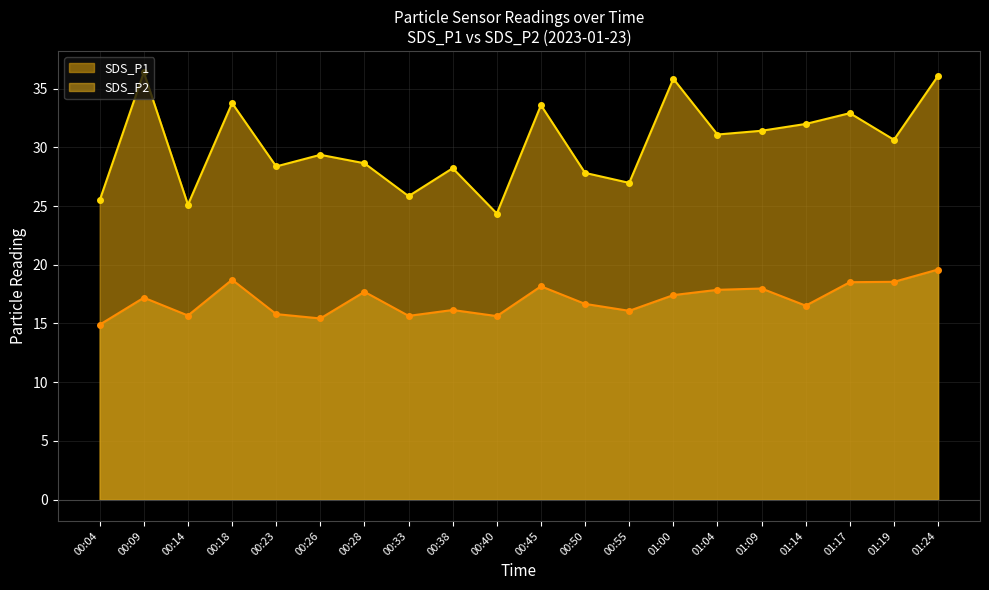

How many series are shown in this chart?

2